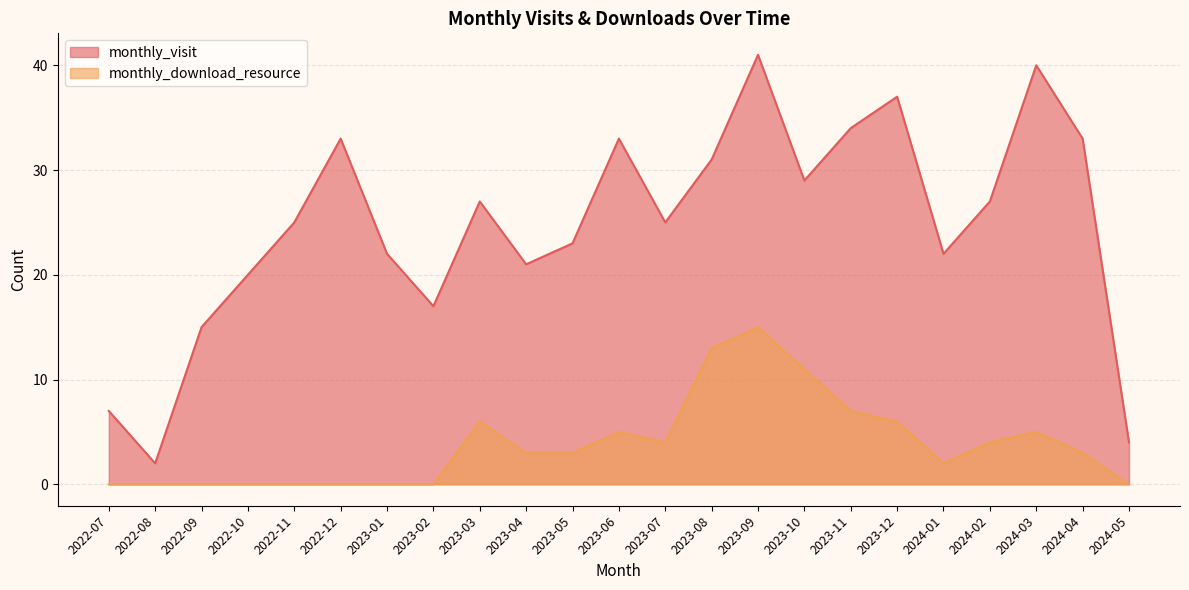

What are all the series names shown in the legend?

monthly_visit, monthly_download_resource